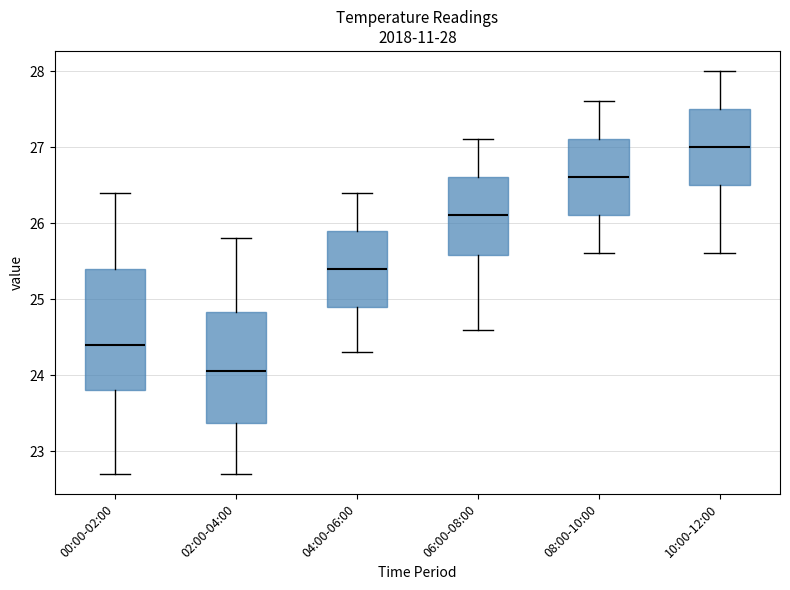

Which box's median line is the highest?

10:00-12:00